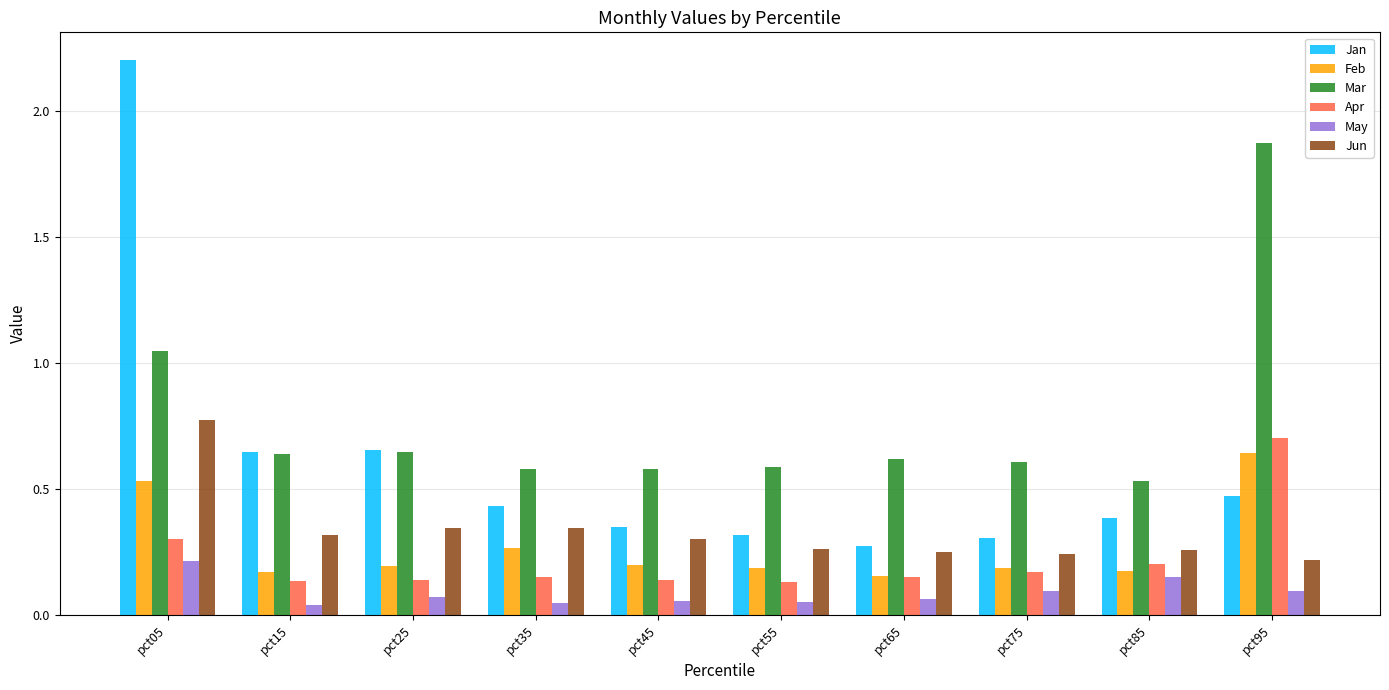

At pct05, list the series in order from smallest to largest.

May, Apr, Feb, Jun, Mar, Jan